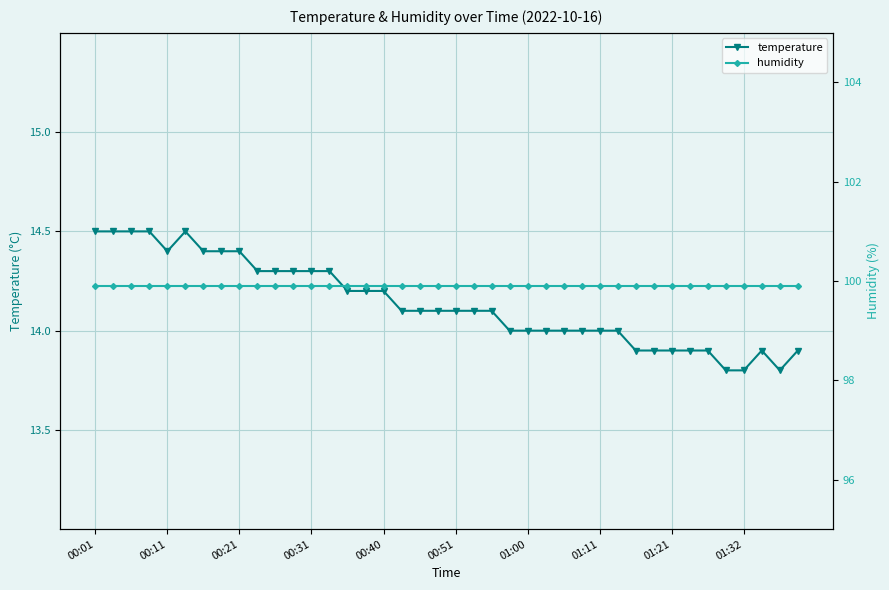

Does the chart display data point markers on the line(s)?

Yes